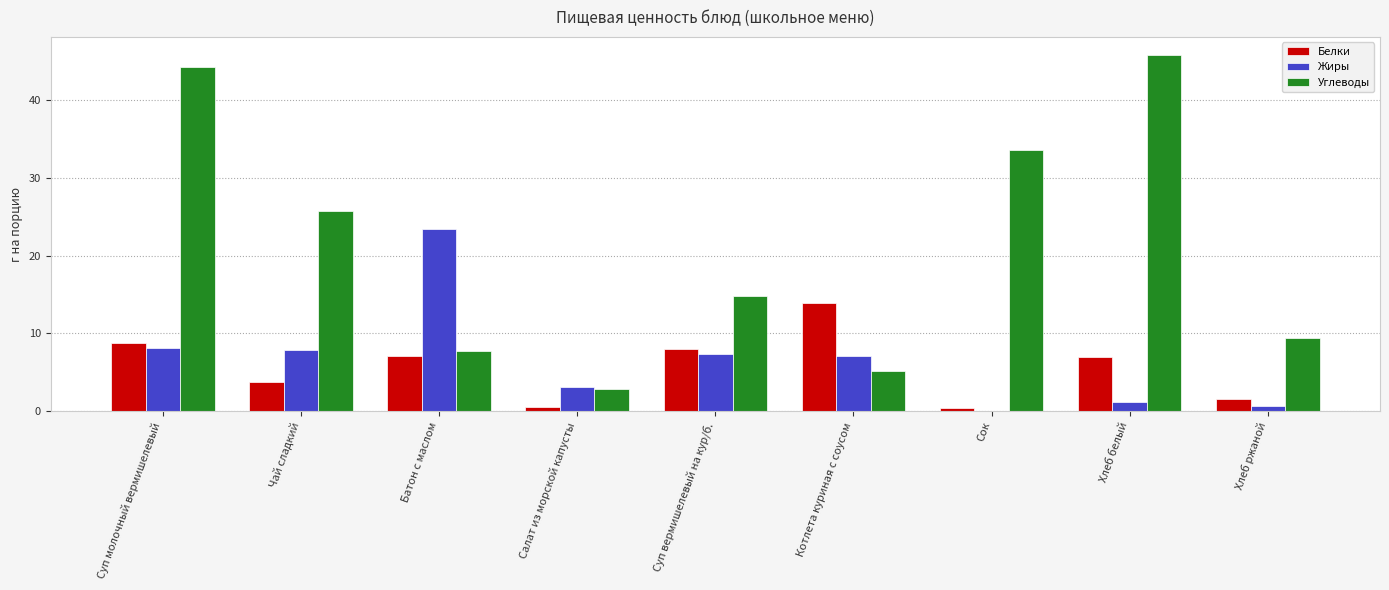

Where does the Углеводы series first go above 14?

Суп молочный вермишелевый